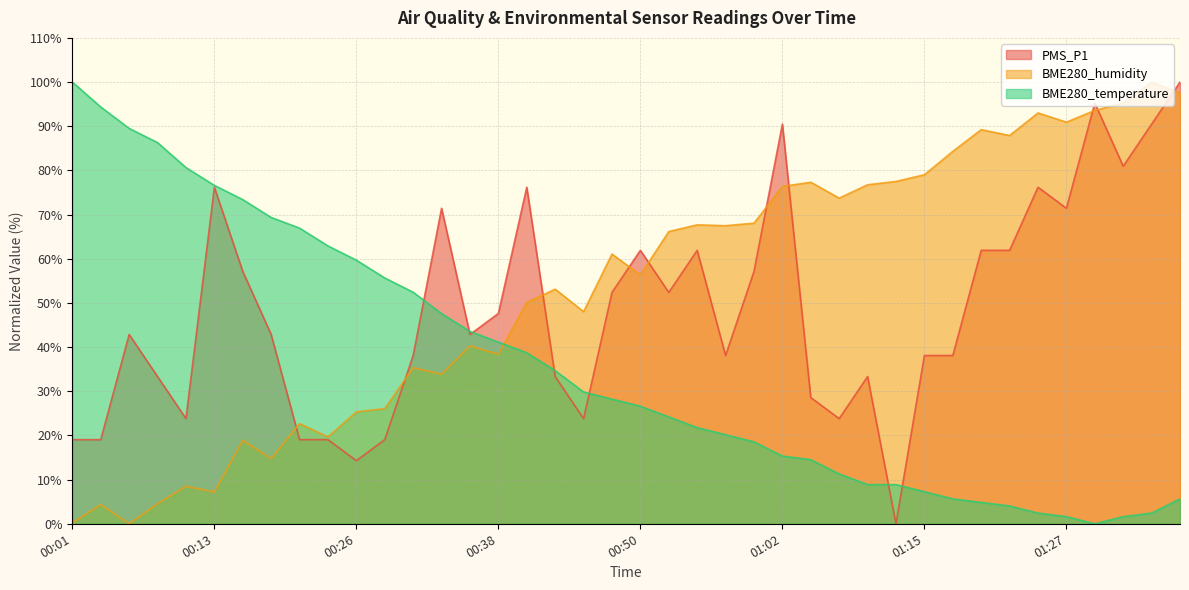

Which label corresponds to the smallest value in the chart?

01:12